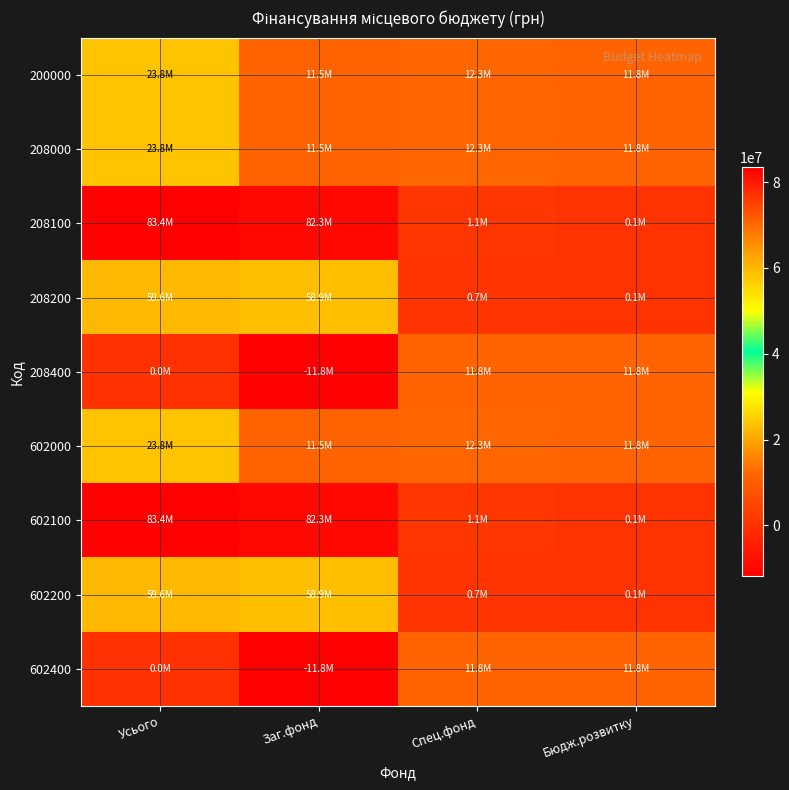

Reading left to right, what are all the values shown in this chart?

200000: Усього=23813818.8	Заг.фонд=11483378.8	Спец.фонд=12330440.0	Бюдж.розвитку=11844340.0
208000: Усього=23813818.8	Заг.фонд=11483378.8	Спец.фонд=12330440.0	Бюдж.розвитку=11844340.0
208100: Усього=83415939.6	Заг.фонд=82267409.0	Спец.фонд=1148530.6	Бюдж.розвитку=129994.5
208200: Усього=59602120.8	Заг.фонд=58939690.2	Спец.фонд=662430.6	Бюдж.розвитку=129994.5
208400: Усього=0.0	Заг.фонд=-11844340.0	Спец.фонд=11844340.0	Бюдж.розвитку=11844340.0
602000: Усього=23813818.8	Заг.фонд=11483378.8	Спец.фонд=12330440.0	Бюдж.розвитку=11844340.0
602100: Усього=83415939.6	Заг.фонд=82267409.0	Спец.фонд=1148530.6	Бюдж.розвитку=129994.5
602200: Усього=59602120.8	Заг.фонд=58939690.2	Спец.фонд=662430.6	Бюдж.розвитку=129994.5
602400: Усього=0.0	Заг.фонд=-11844340.0	Спец.фонд=11844340.0	Бюдж.розвитку=11844340.0